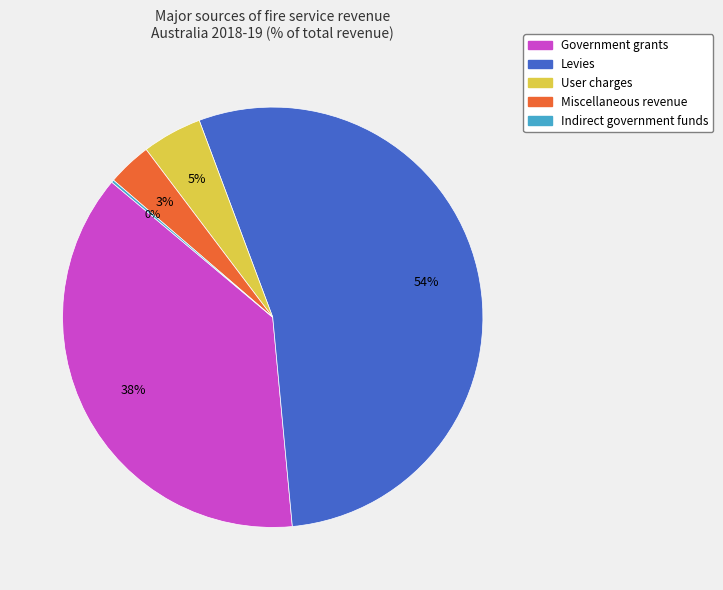

Is it true that User charges is 14% of the pie?

False